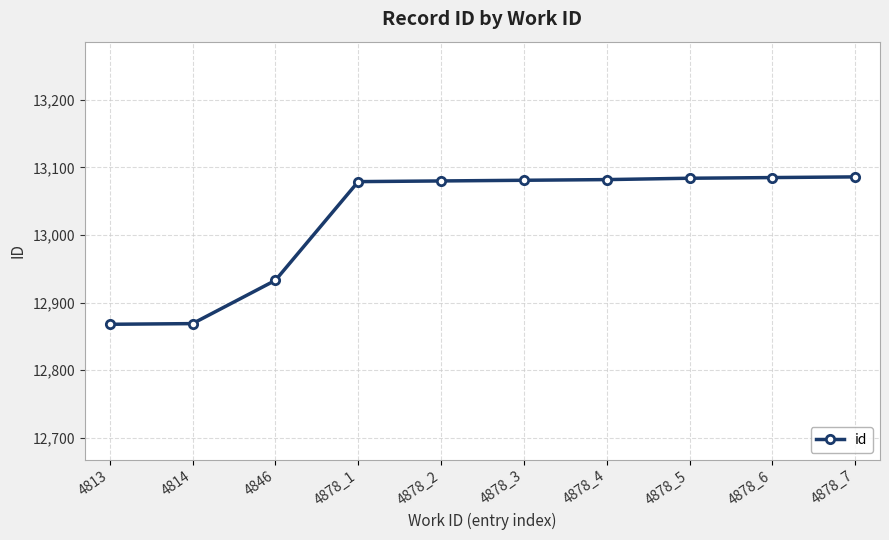

Count the number of categories in the chart.

10